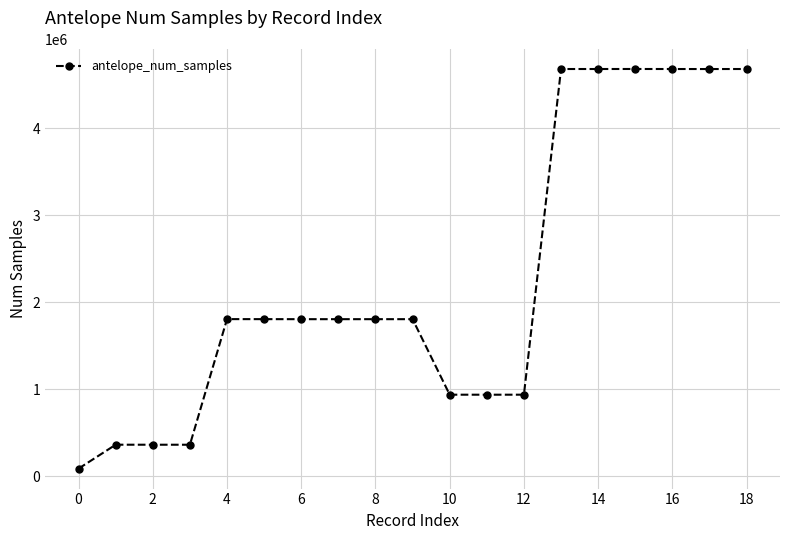

What is the maximum value shown in the chart?

4680252